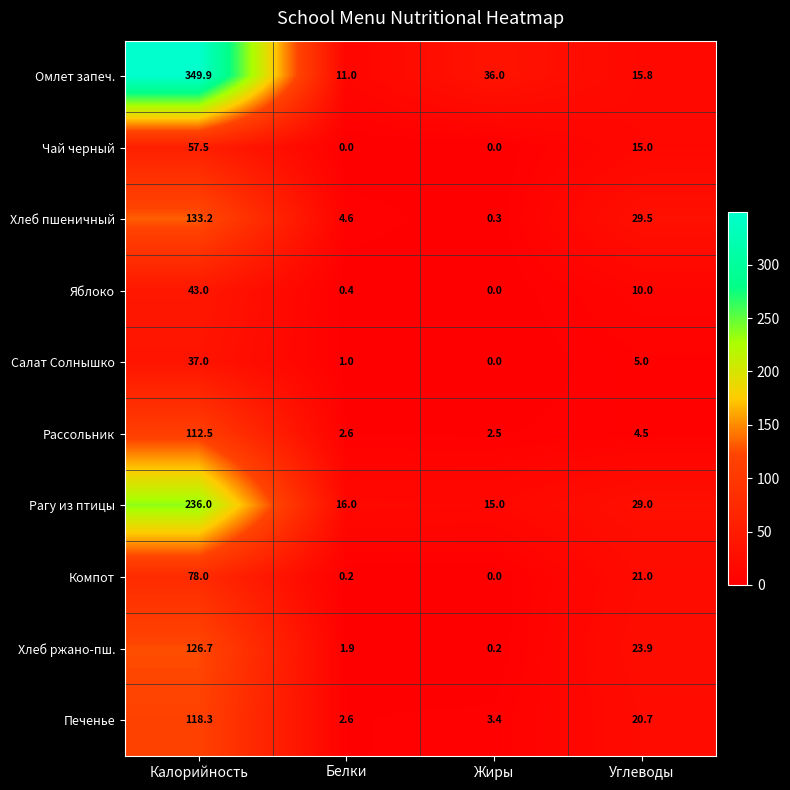

Which series changed the most between Калорийность and Углеводы?

Омлет запеч.